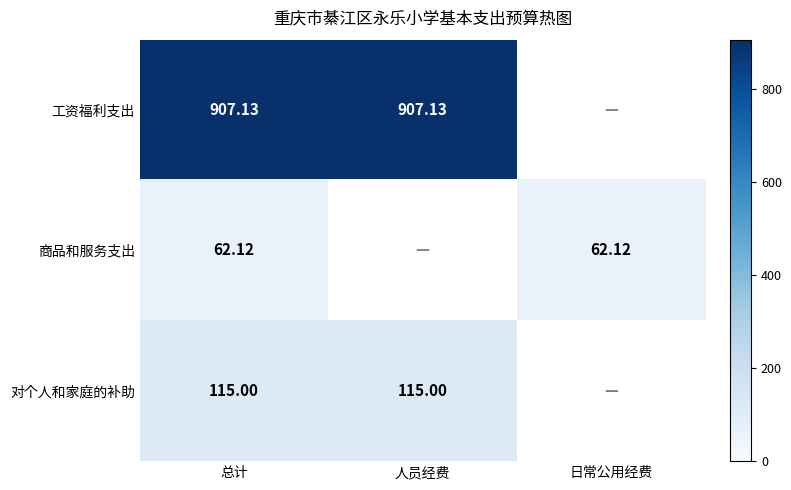

Count the number of categories in the chart.

3